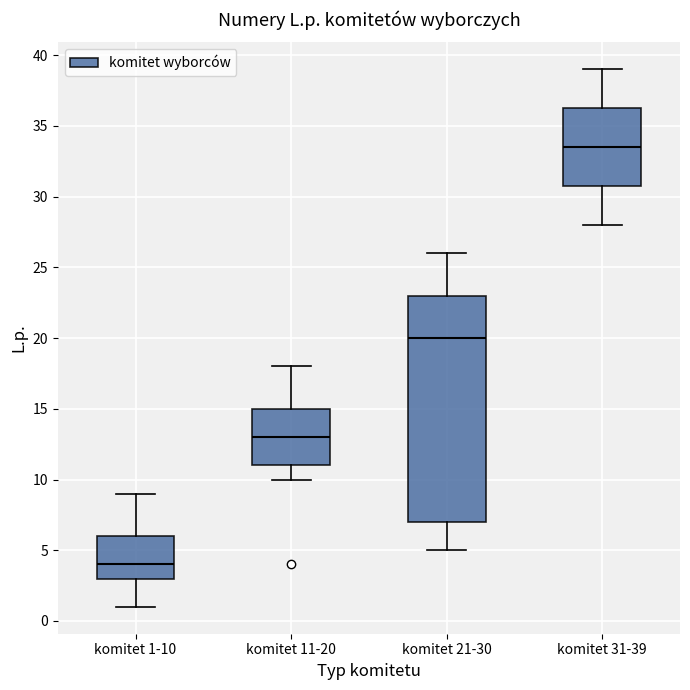

Comparing the boxes themselves (not the whiskers), which one is the tallest?

komitet 21-30